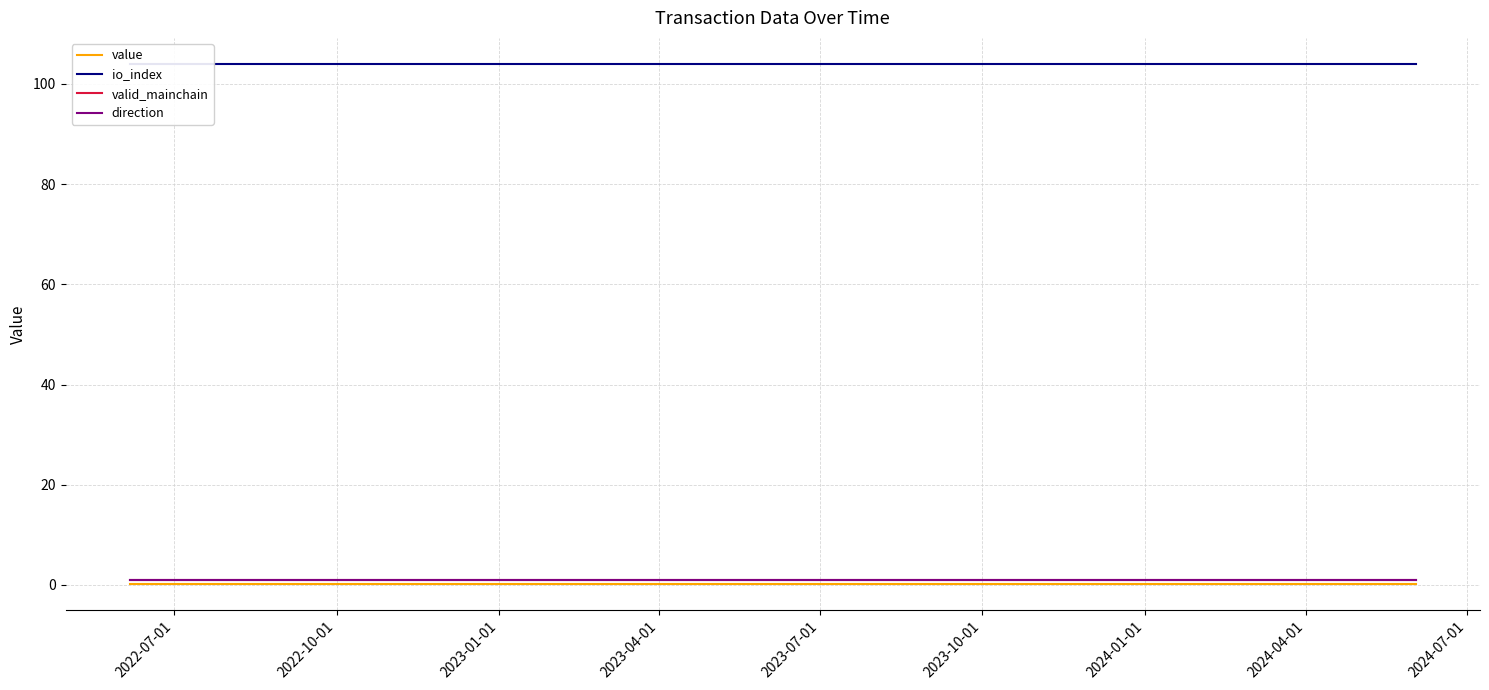

At which label is valid_mainchain closest to 1?

2022-07-01